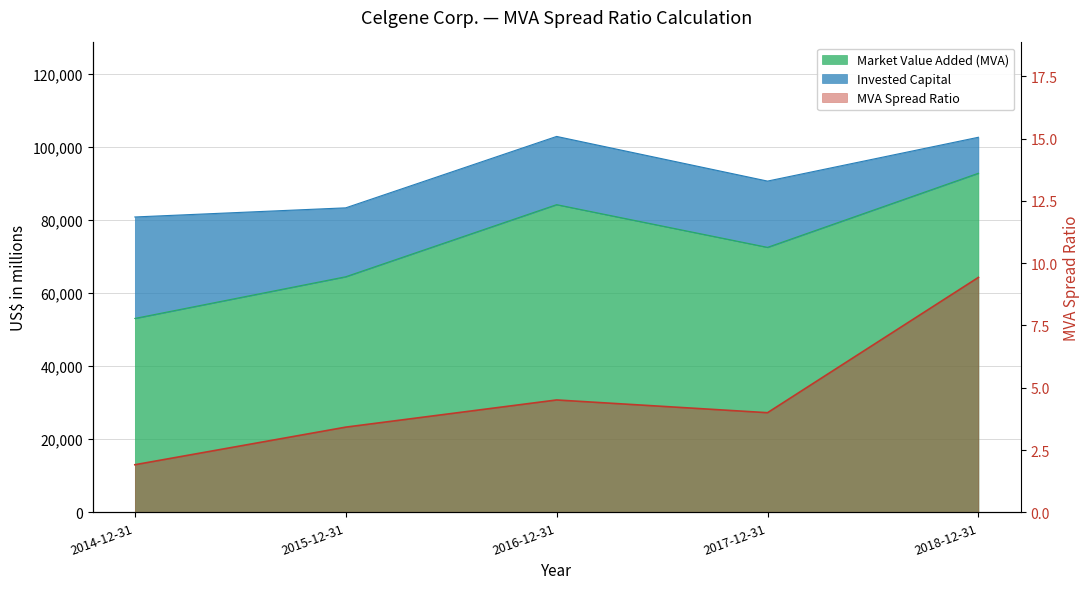

Which series has the largest total across all categories?

Market Value Added (MVA)